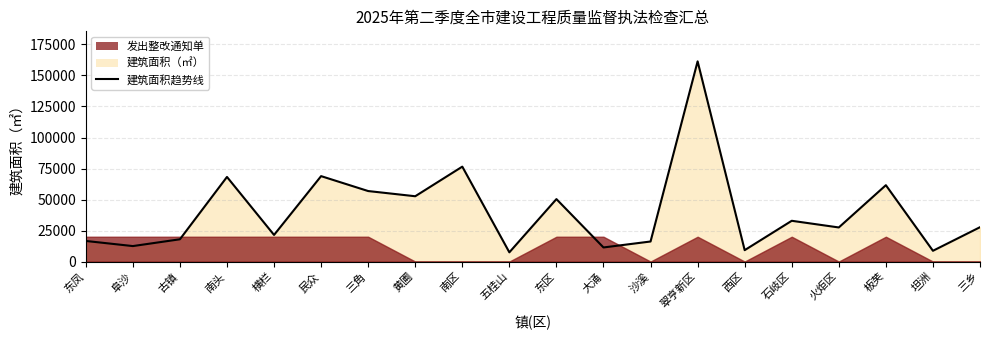

At which category does the chart reach its minimum across all series?

五桂山